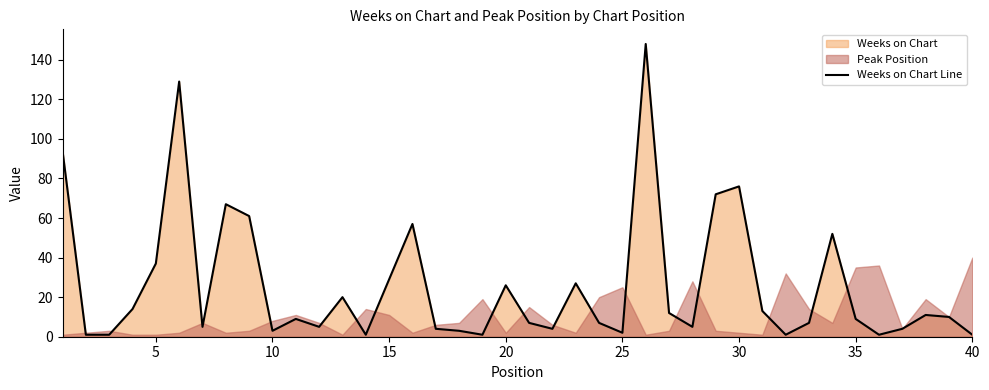

True or false: Weeks on Chart Line has a value of 38 at 15.

False